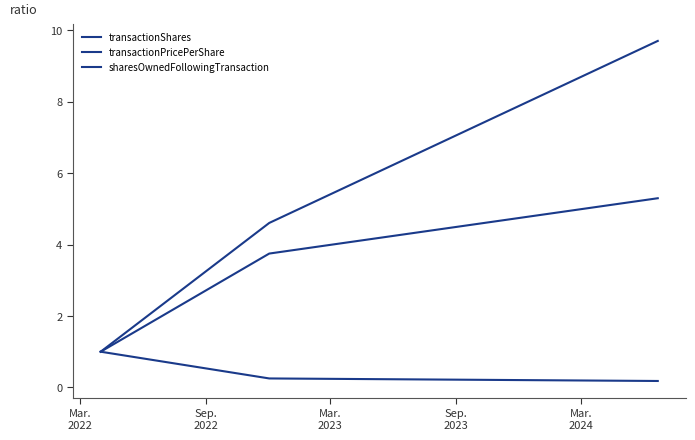

How many categories are shown in the chart?

3